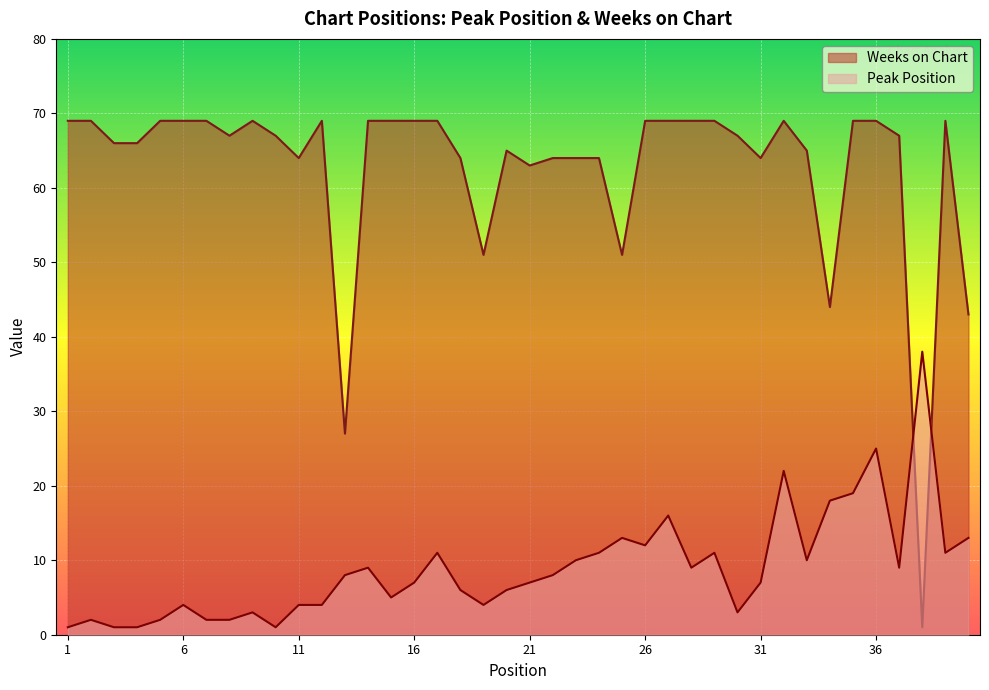

Where is the first local maximum for Weeks on Chart?

9